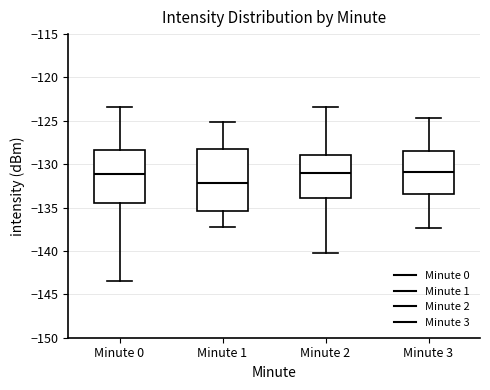

Reading left to right, transcribe this box plot: for each box, give where its median line is, the range the box spans, and where its two whiskers end, as read against the y-axis. The values are not printed on the chart, so give them approximately, as read against the axis.

Minute 0: median -131.0, box -134.5 to -128.5, whiskers -143.5 to -123.5
Minute 1: median -132.0, box -135.5 to -128.0, whiskers -137.0 to -125.0
Minute 2: median -131.0, box -134.0 to -129.0, whiskers -140.0 to -123.5
Minute 3: median -131.0, box -133.5 to -128.5, whiskers -137.5 to -124.5